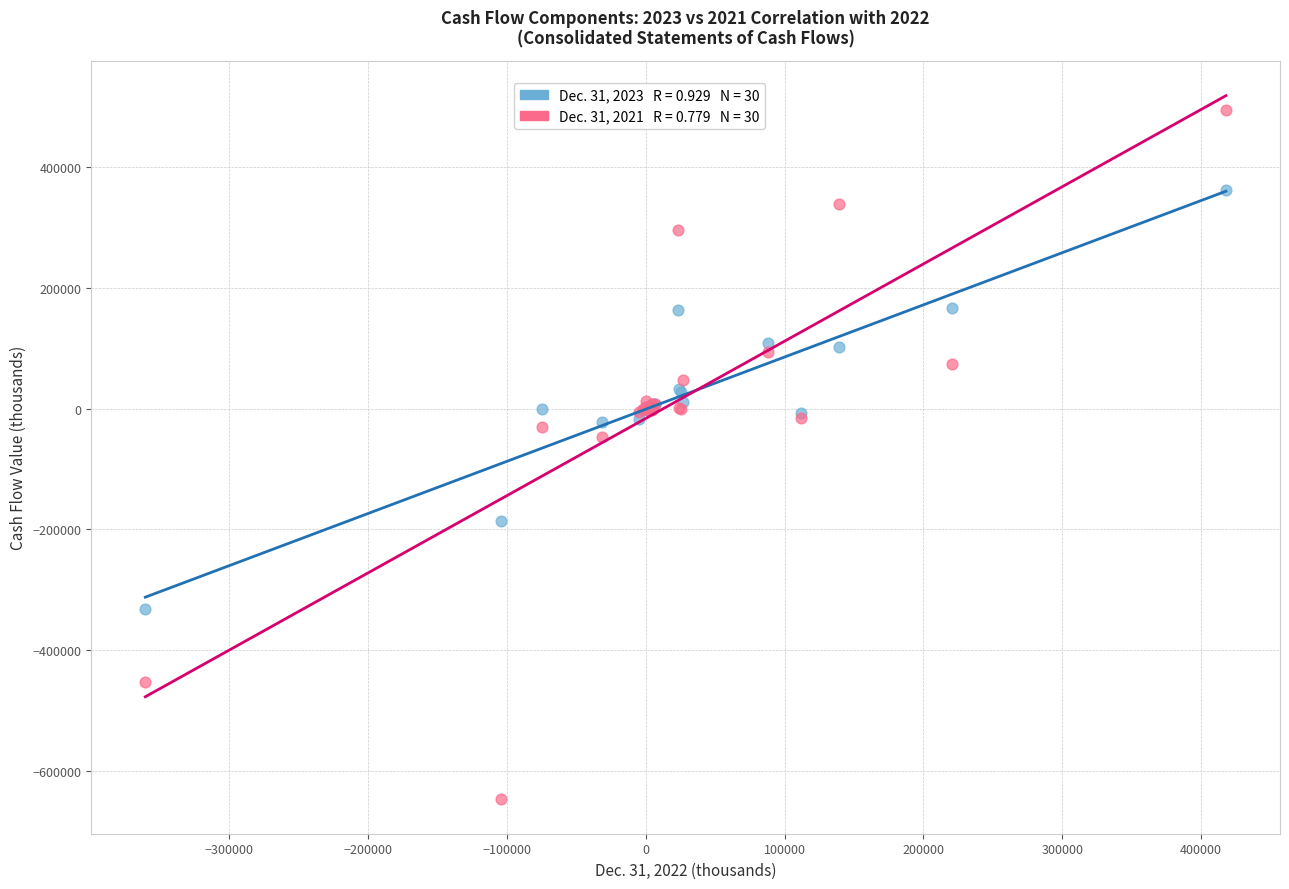

Across all series, what Y value is closest to -75819?

-46274